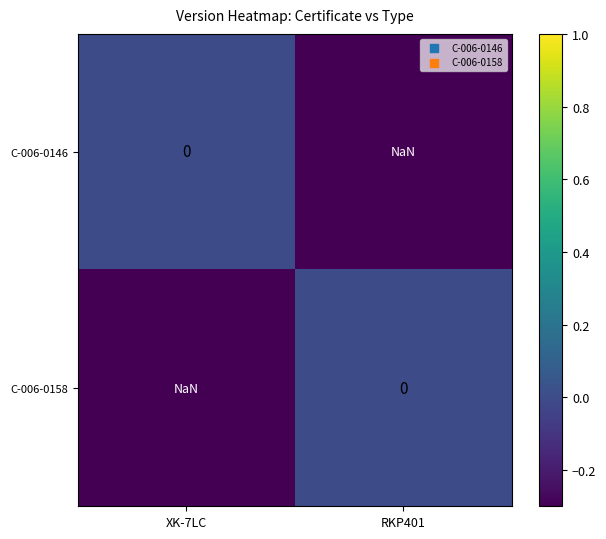

Rank the series by their maximum value, from lowest to highest.

C-006-0146, C-006-0158